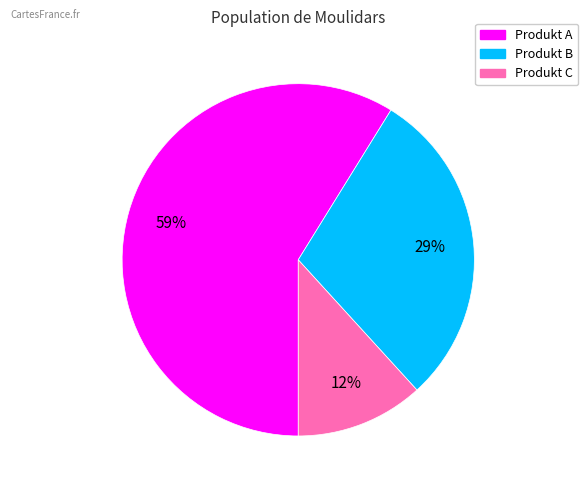

Does Produkt A represent more than half of the total?

Yes